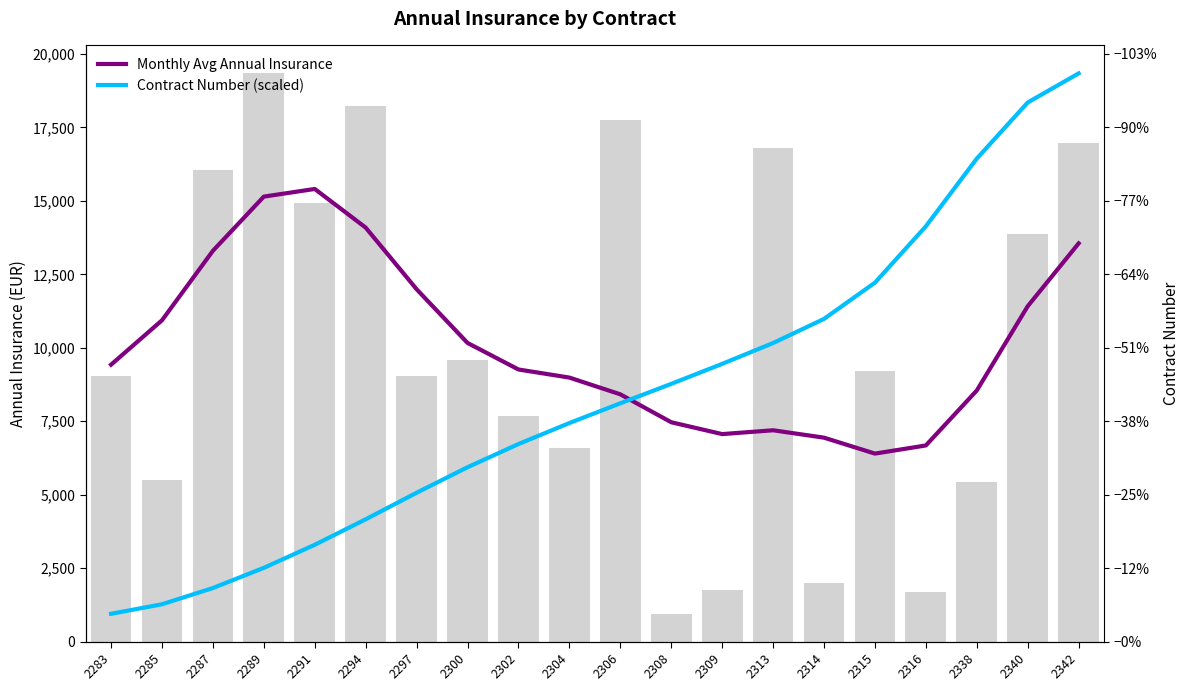

Rank the categories by Contract Number (scaled) value from highest to lowest.

2342, 2340, 2338, 2316, 2315, 2314, 2313, 2309, 2308, 2306, 2304, 2302, 2300, 2297, 2294, 2291, 2289, 2287, 2285, 2283